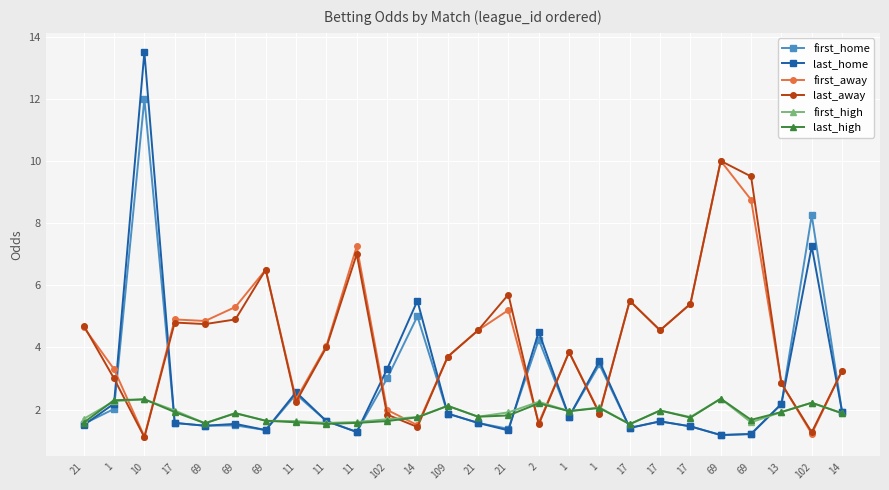

Between 10 and 109, which series saw the biggest shift?

last_home